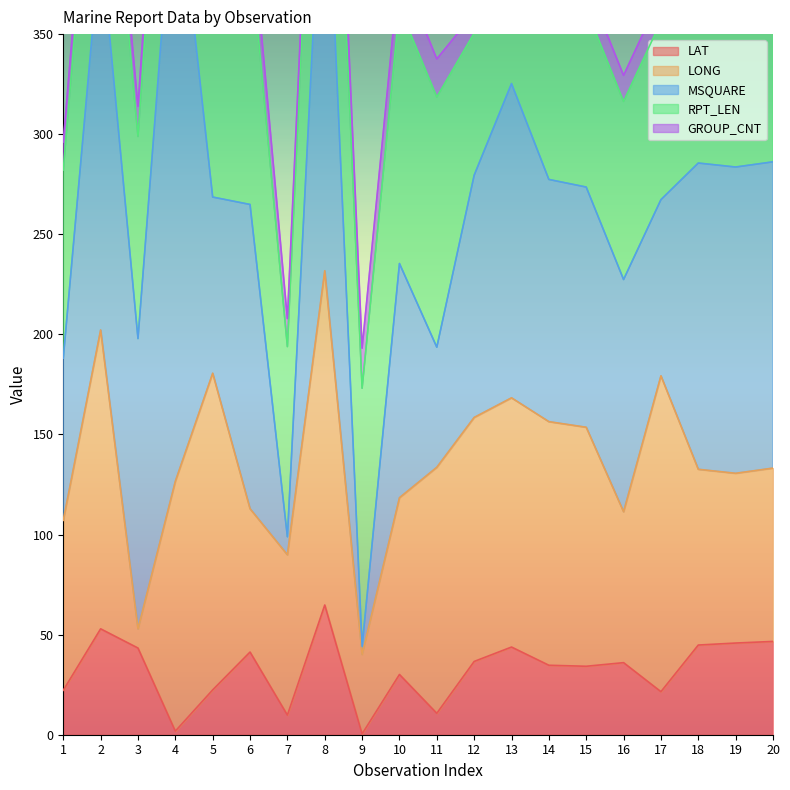

What is the smallest value displayed?

0.4